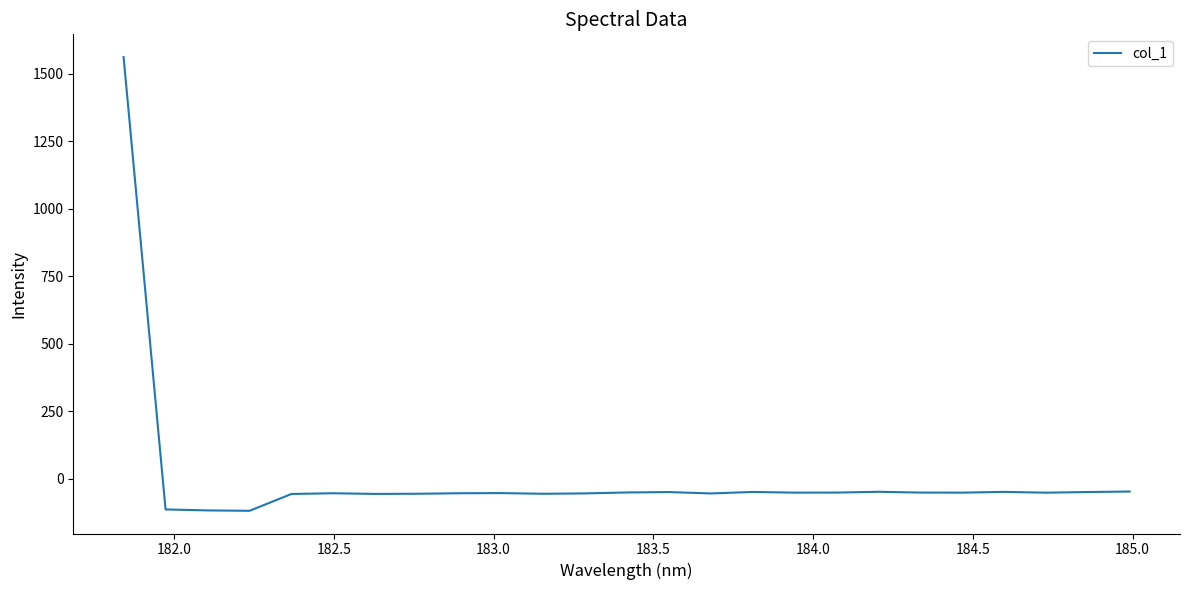

Is this an area chart (filled region under the line)?

No